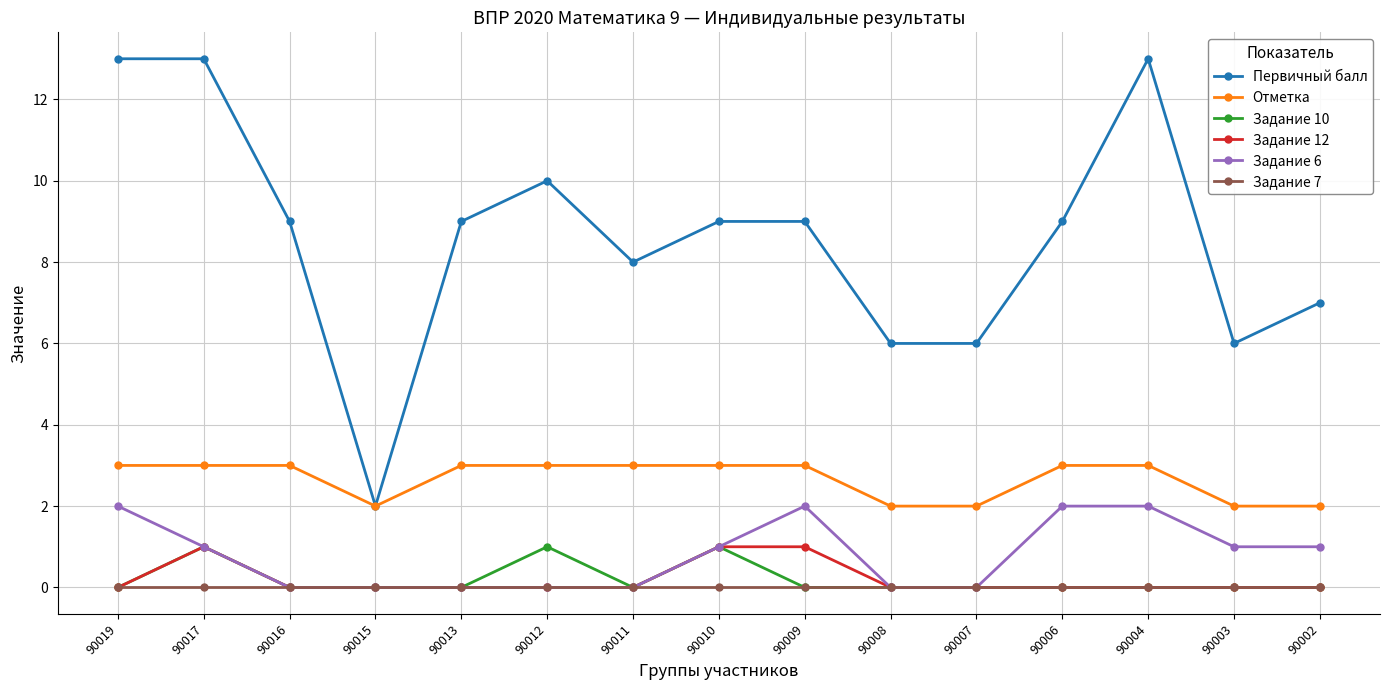

What is the total value across all series at 90002?

10